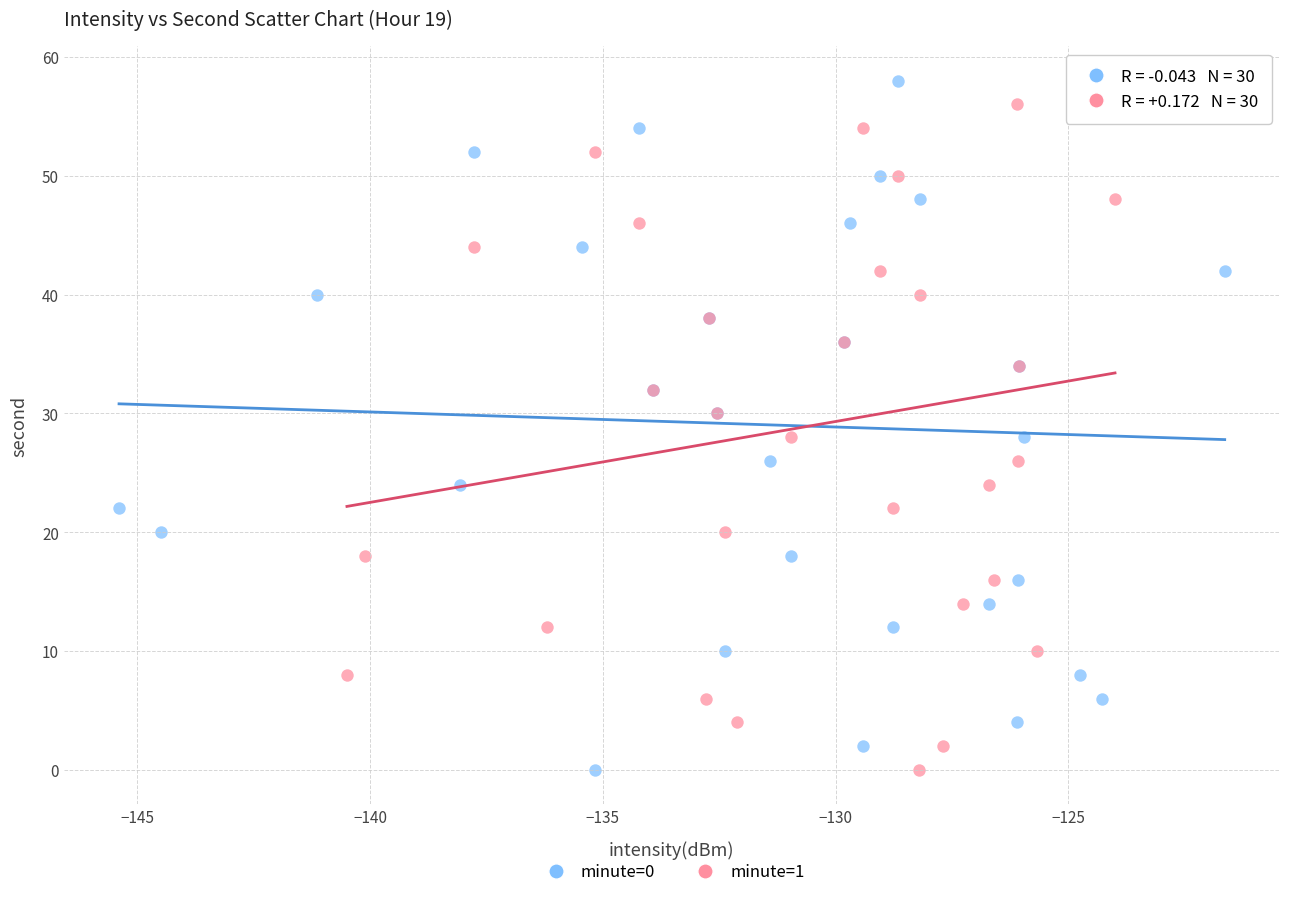

What are all the series names shown in the legend?

minute=0, minute=1